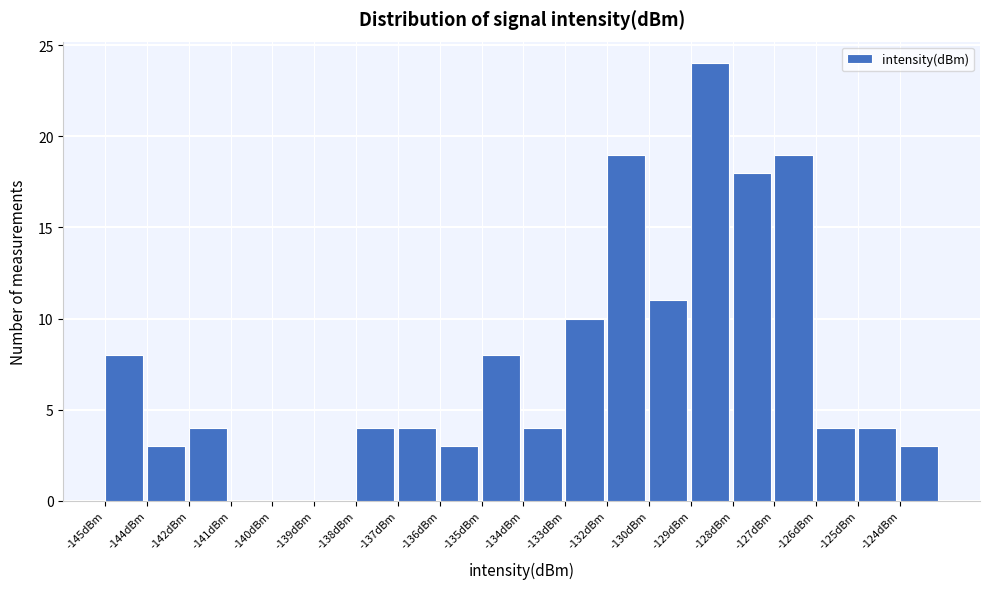

Reading left to right, list all the values displayed in this chart.

-145dBm=8	-144dBm=3	-142dBm=4	-141dBm=0	-140dBm=0	-139dBm=0	-138dBm=4	-137dBm=4	-136dBm=3	-135dBm=8	-134dBm=4	-133dBm=10	-132dBm=19	-130dBm=11	-129dBm=24	-128dBm=18	-127dBm=19	-126dBm=4	-125dBm=4	-124dBm=3